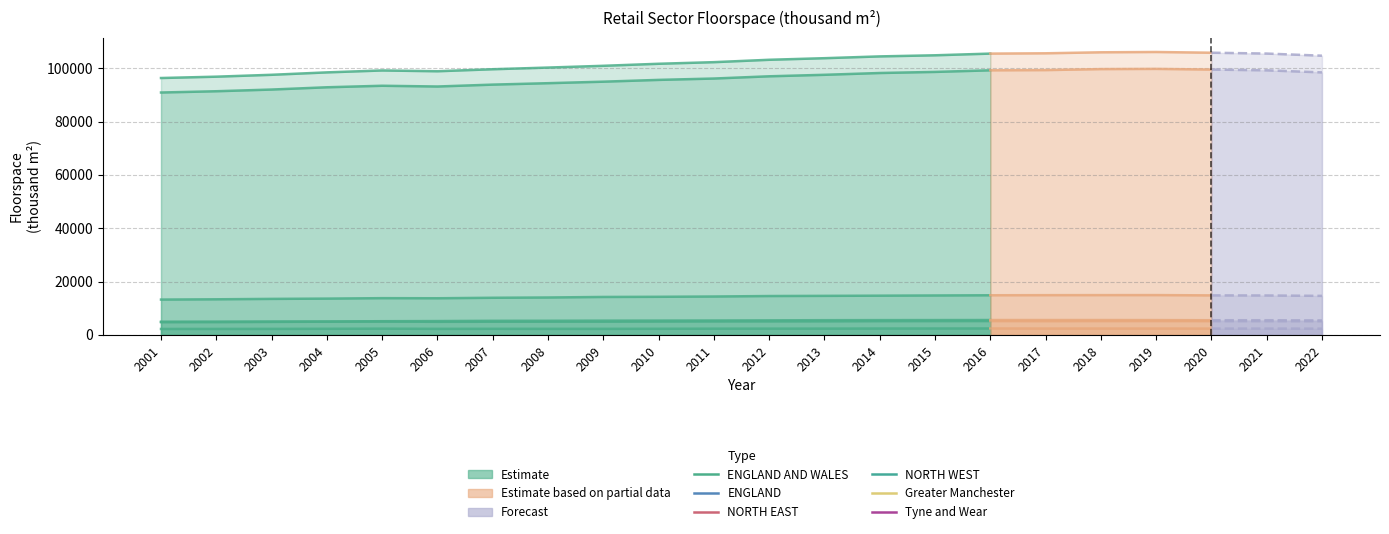

What is the difference between the maximum and second lowest values in the ENGLAND series?

8382